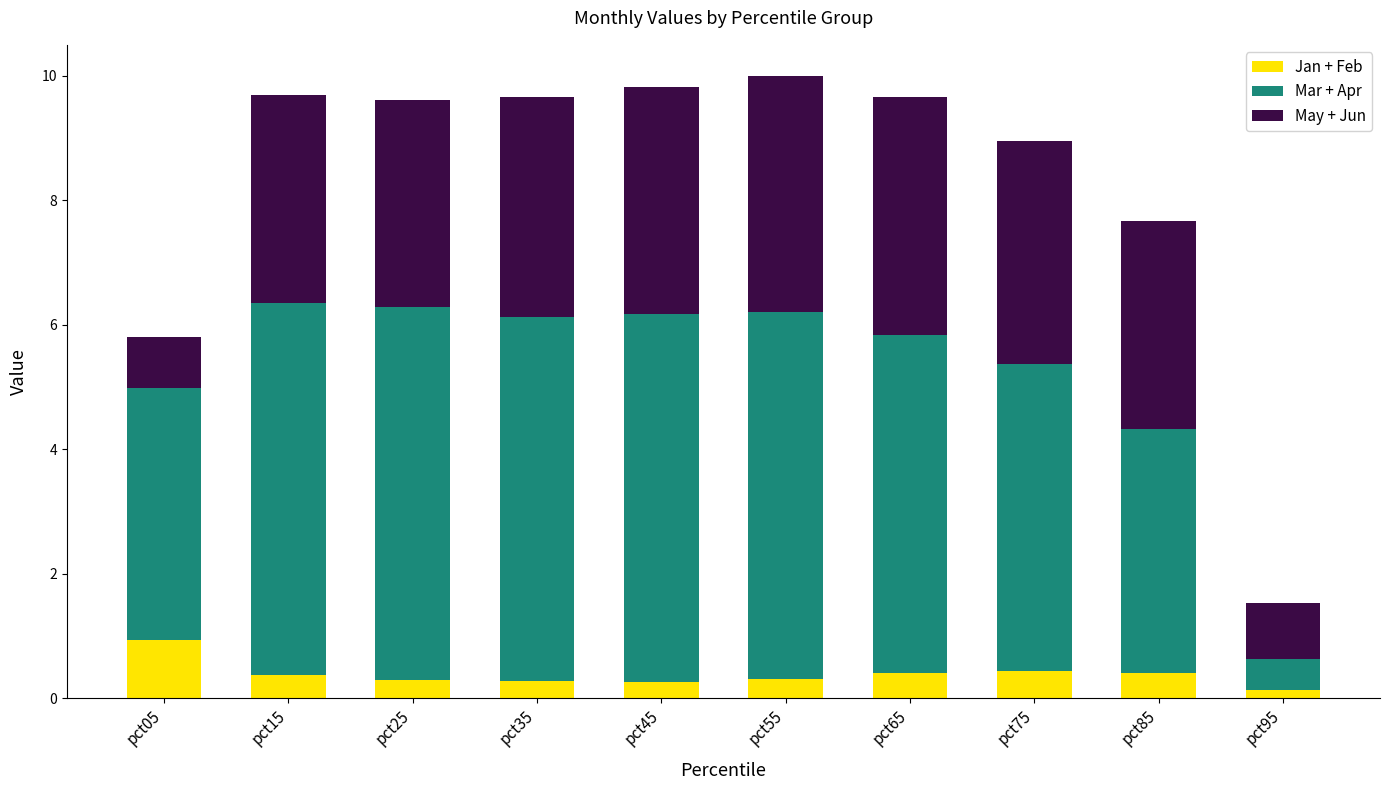

What are all the series names shown in the legend?

Jan + Feb, Mar + Apr, May + Jun